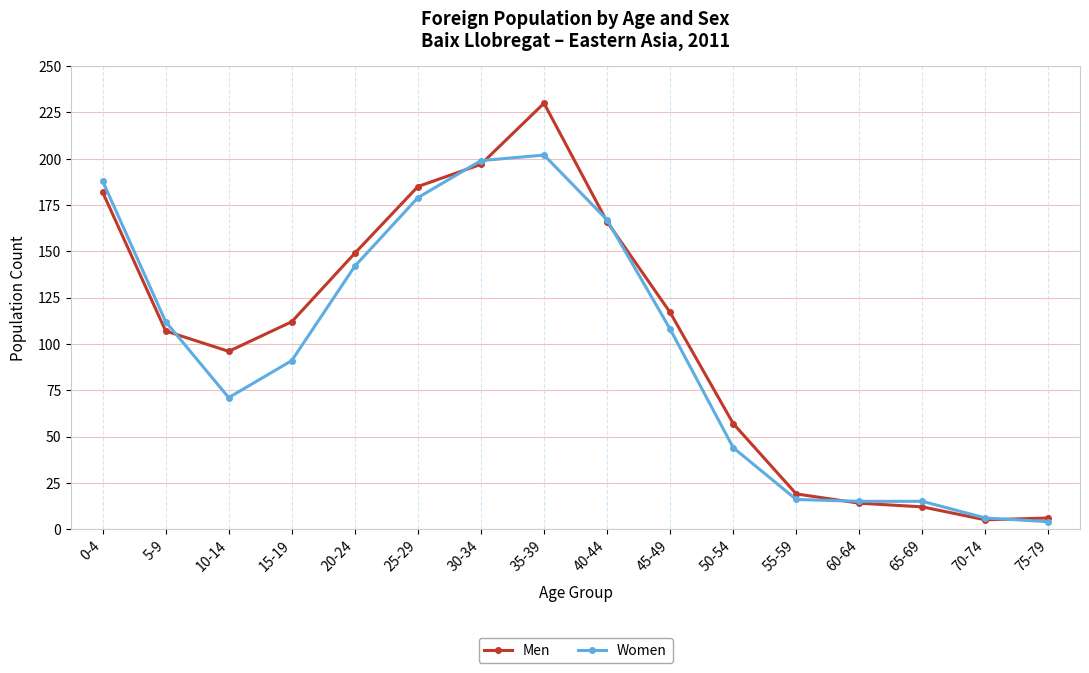

Rank the series by their maximum value, from lowest to highest.

Women, Men